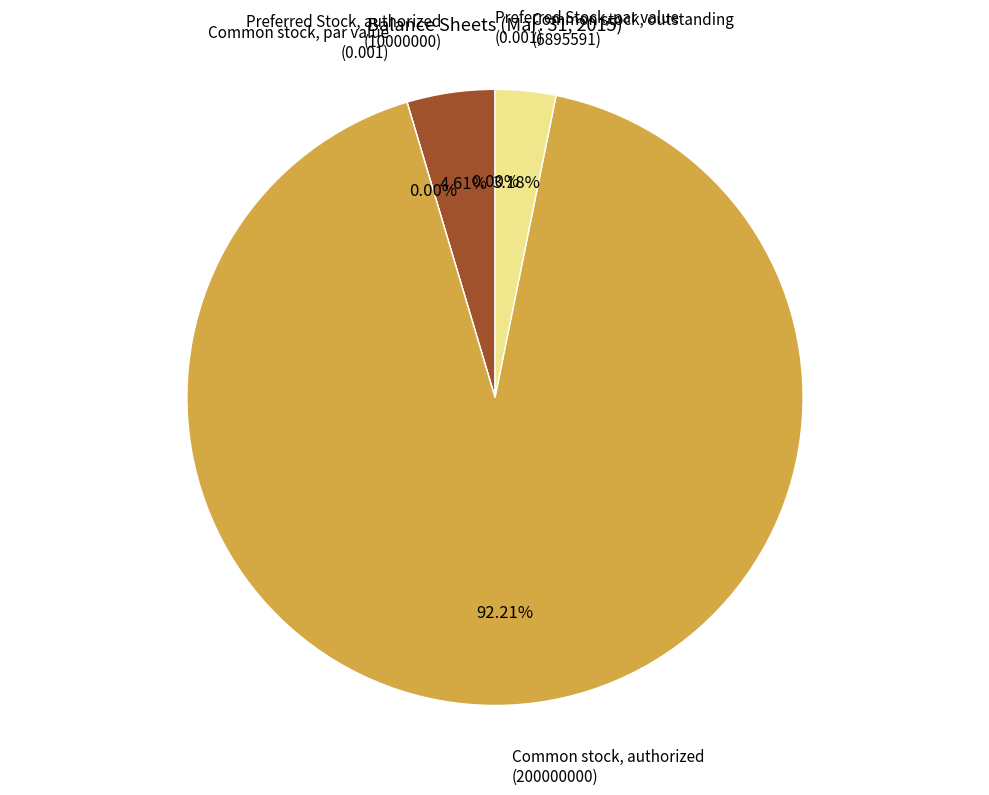

Does any single category account for the majority?

Yes